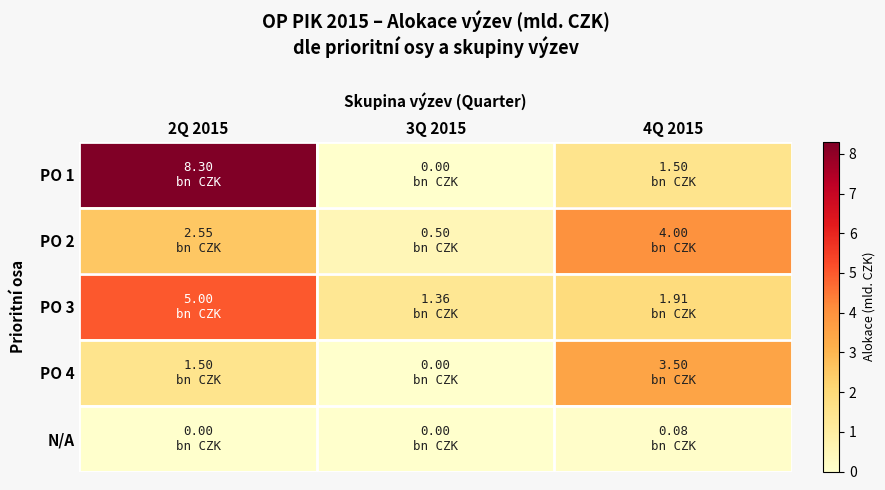

At which category is the sum across all series the highest?

2Q 2015